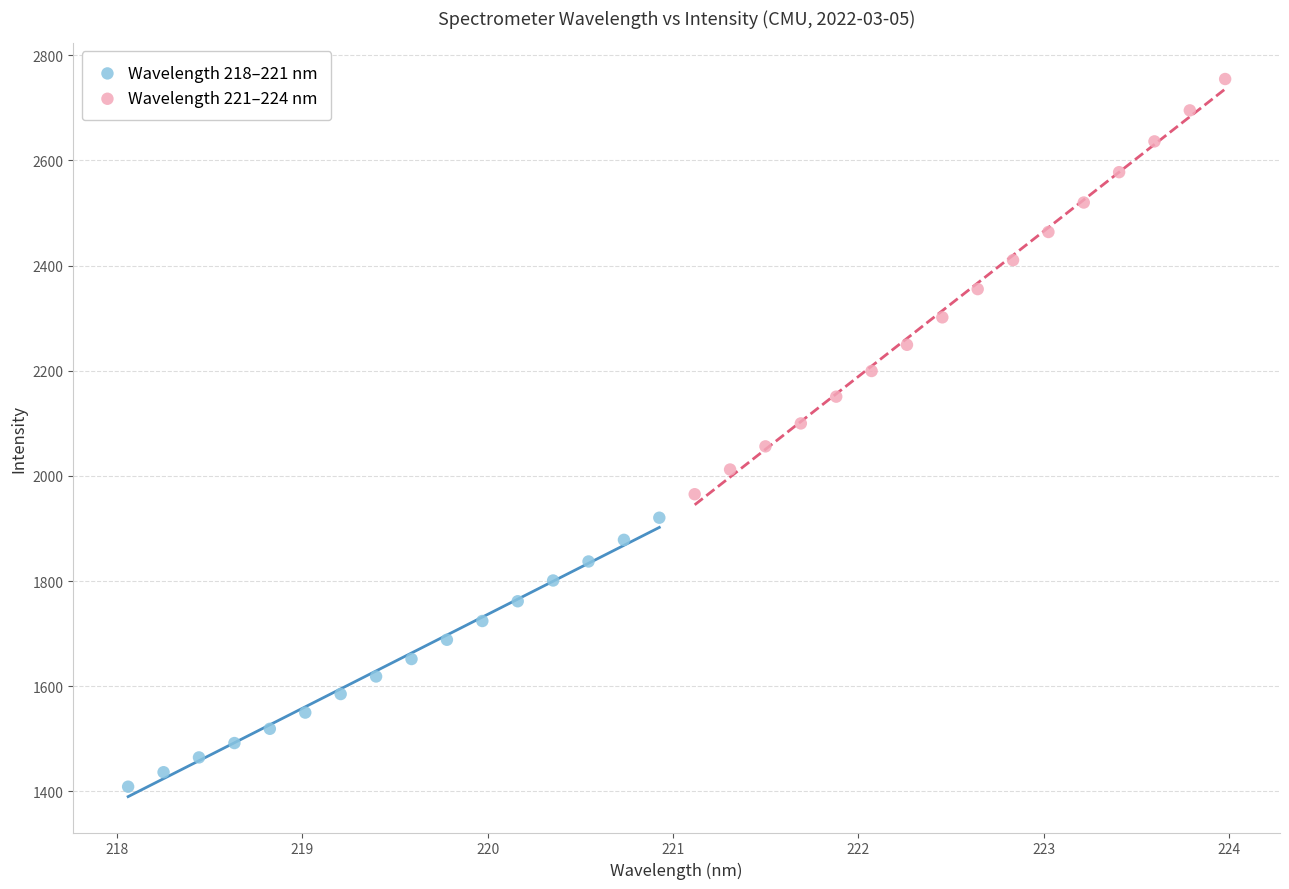

What are all the series names shown in the legend?

Wavelength 218–221 nm, Wavelength 221–224 nm